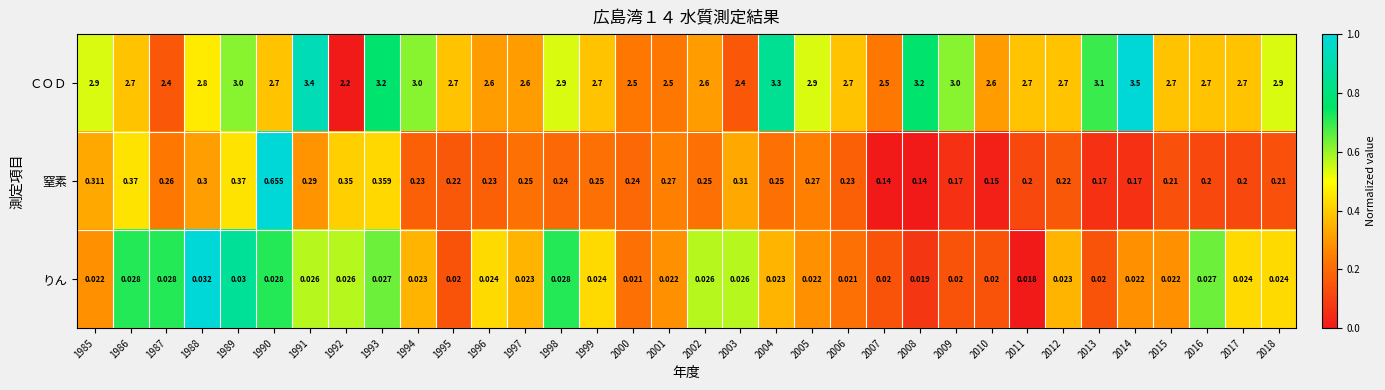

Between 1992 and 1997, which series saw the biggest shift?

ＣＯＤ